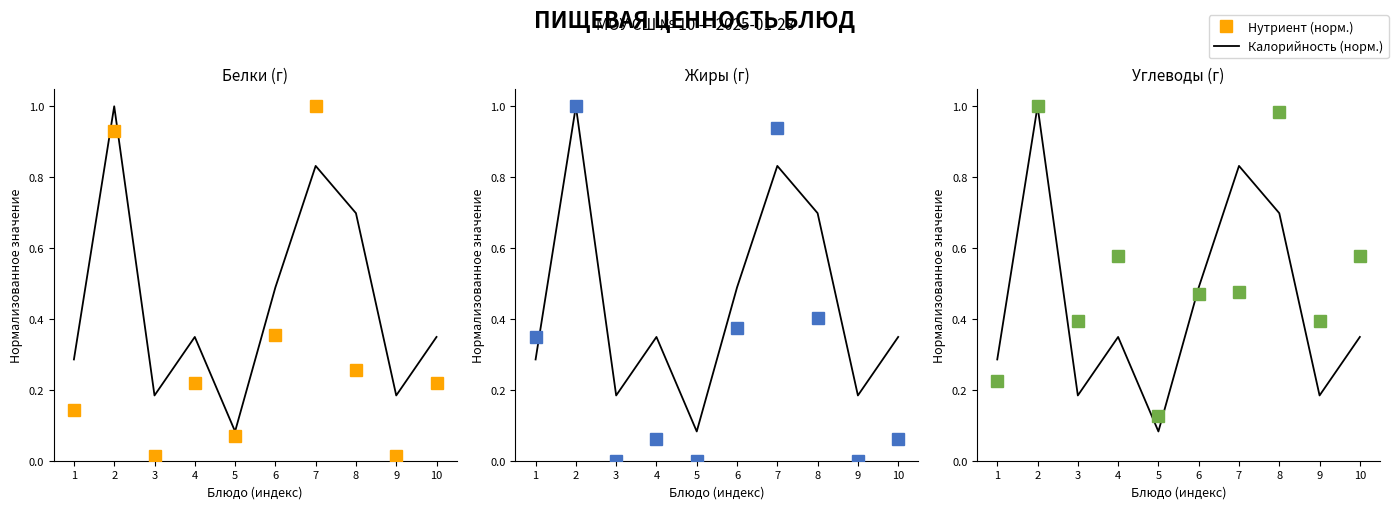

Which series has the widest spread of values?

Жиры (г)